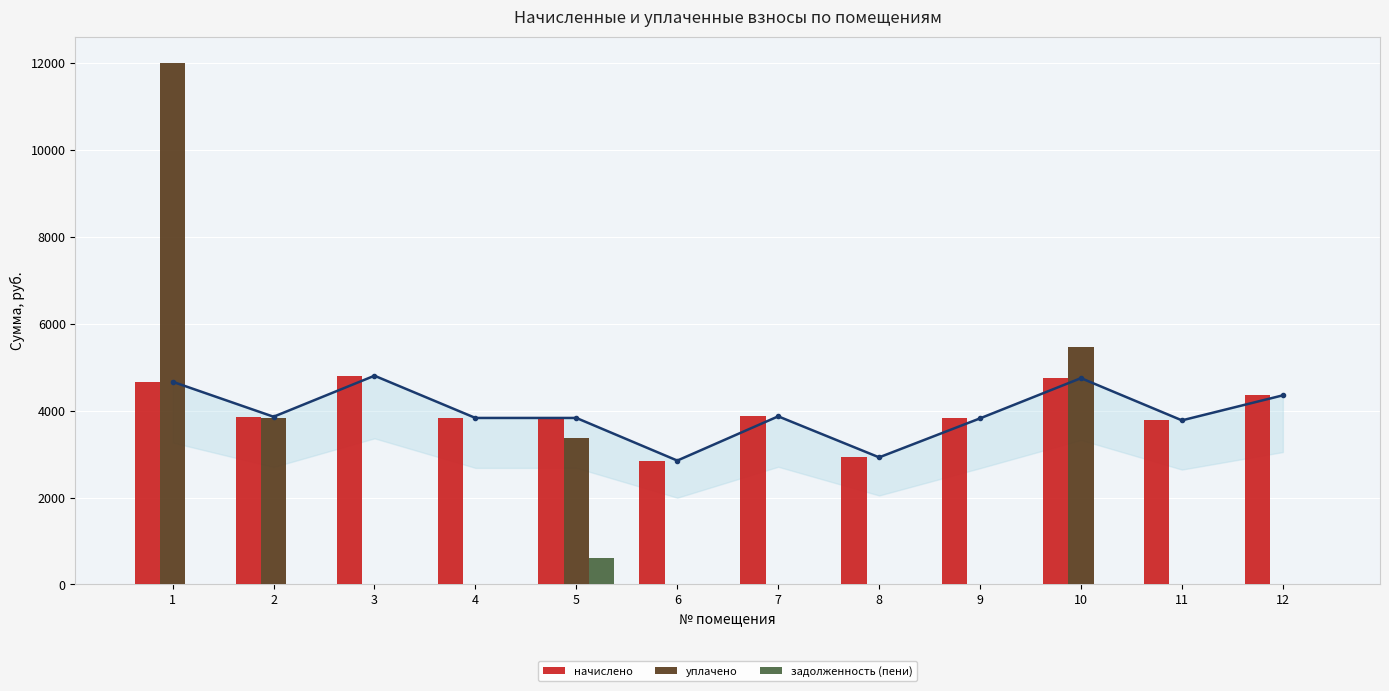

What is the maximum value for начислено?

4801.8